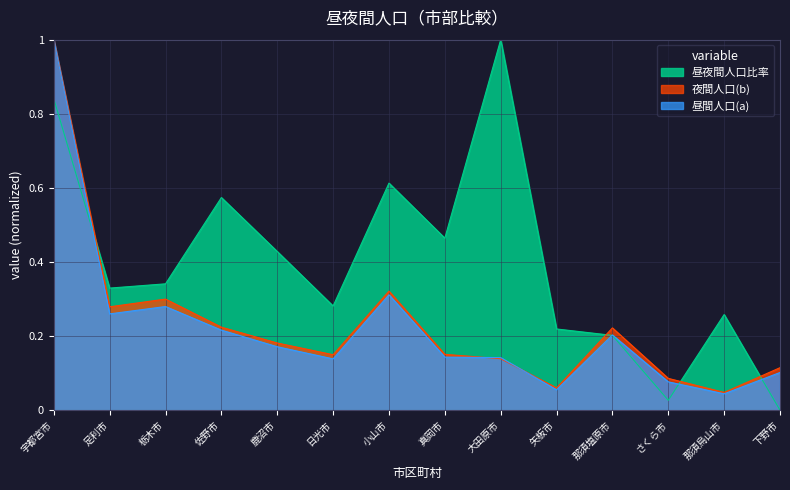

Between 宇都宮市 and 那須烏山市, which series saw the biggest shift?

昼間人口(a)